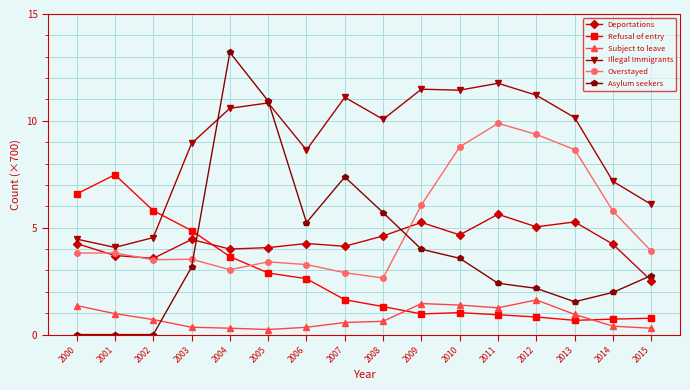

Which series has the largest range (max minus min)?

Asylum seekers